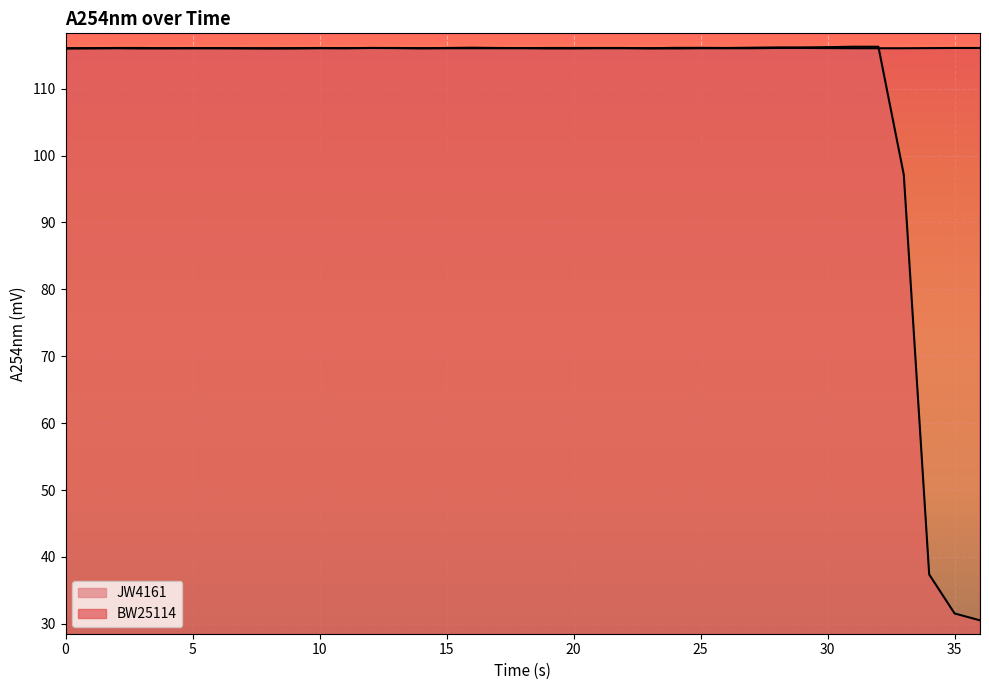

How many times do JW4161 and BW25114 cross each other?

3